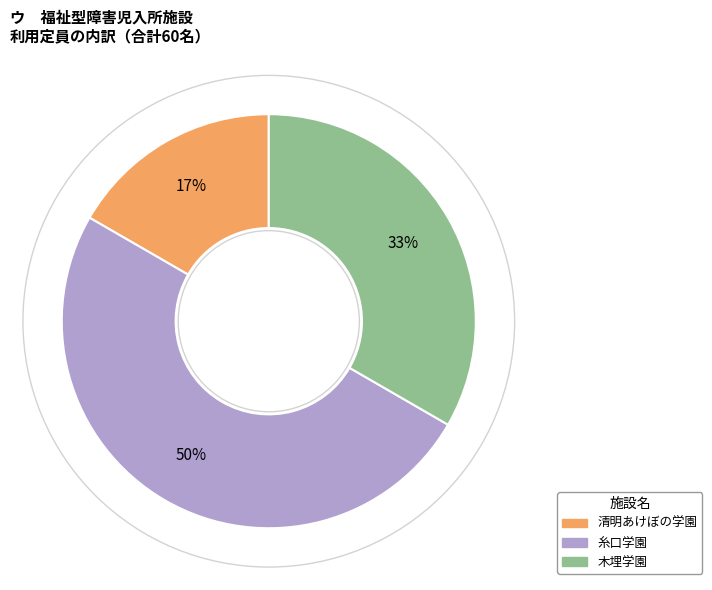

Which has a higher value, 木埋学園 or 糸口学園?

糸口学園